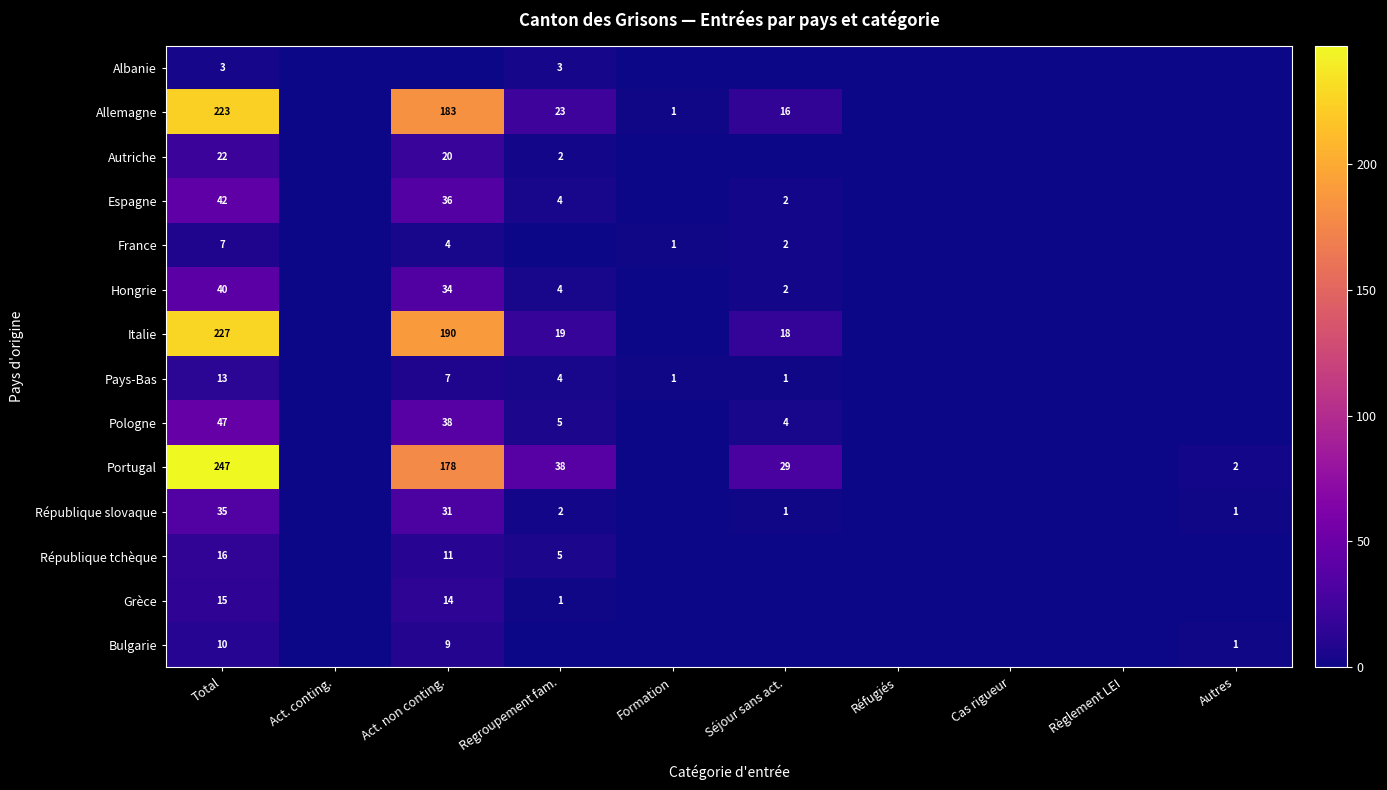

Is it true that Allemagne equals 57 at Total?

False